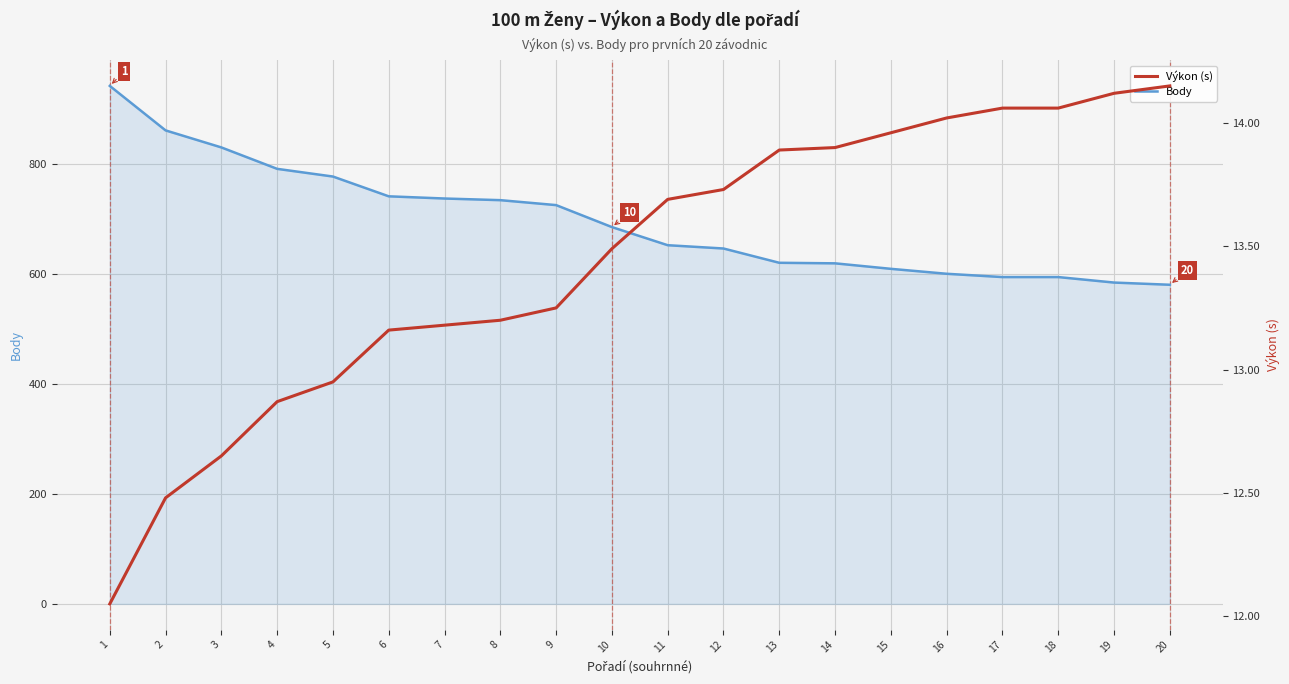

Which label corresponds to the largest value in the chart?

1